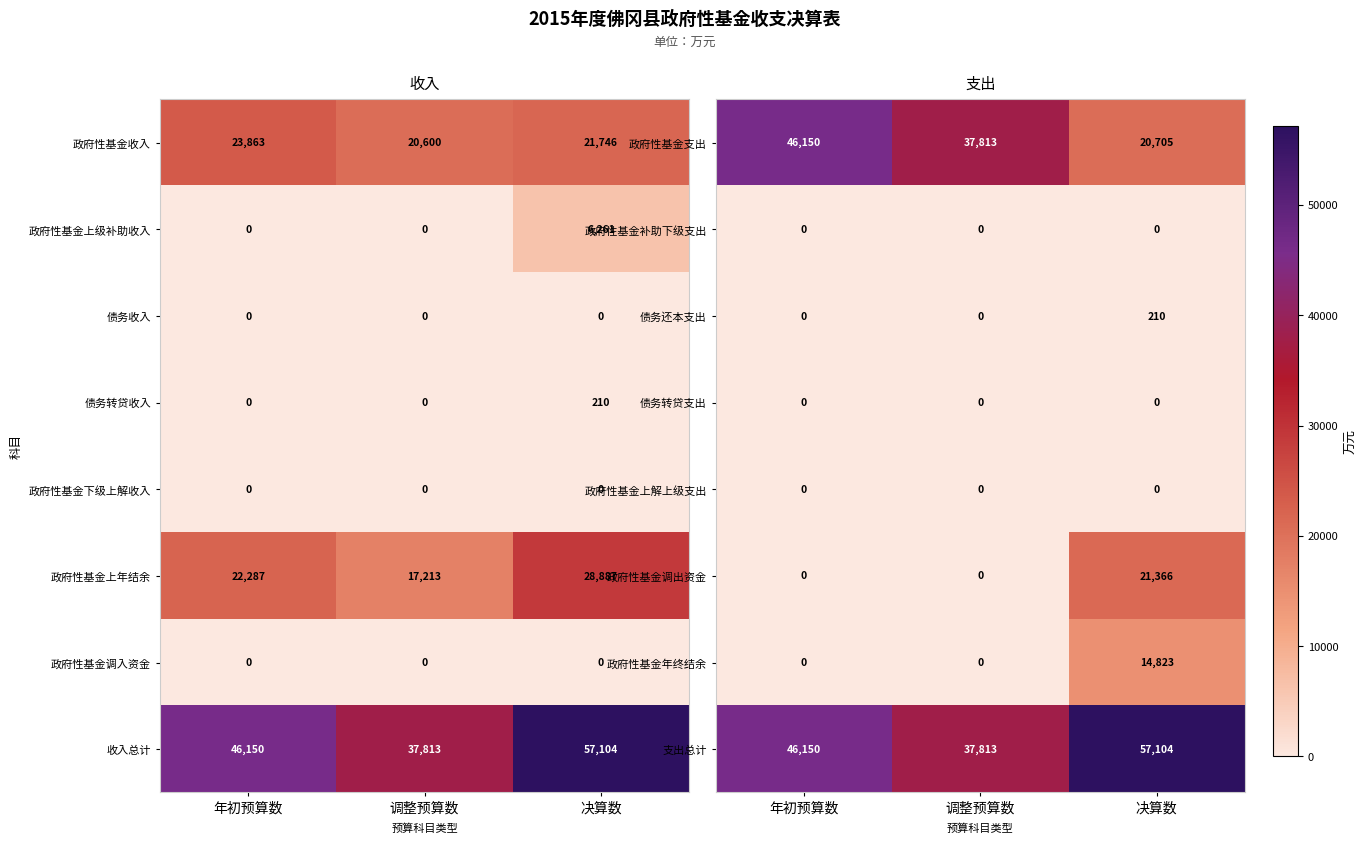

At which category is the sum across all series the highest?

决算数